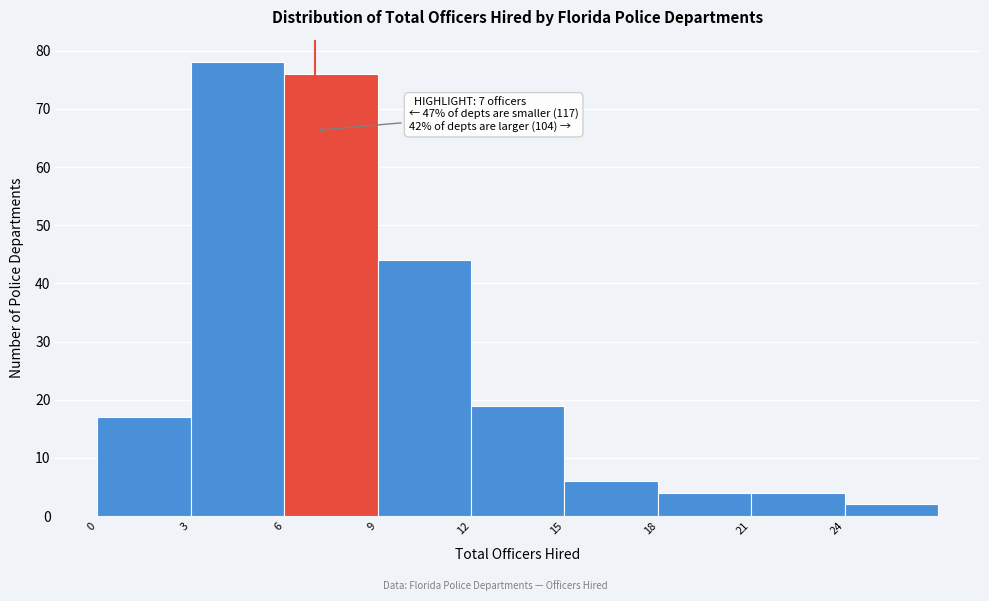

Over which range of the x-axis is the bar tallest?

3 to 6